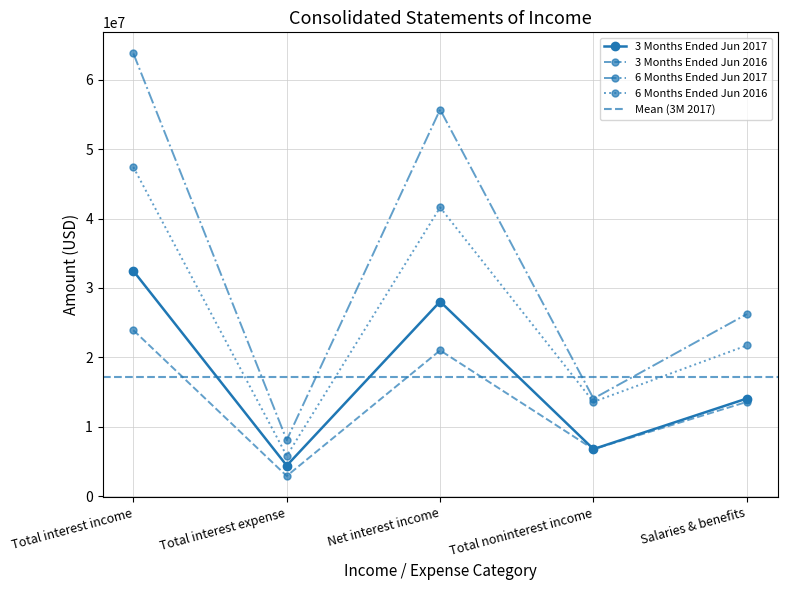

In 6 Months Ended Jun 2016, how many points are higher than both neighbors (excluding endpoints)?

1